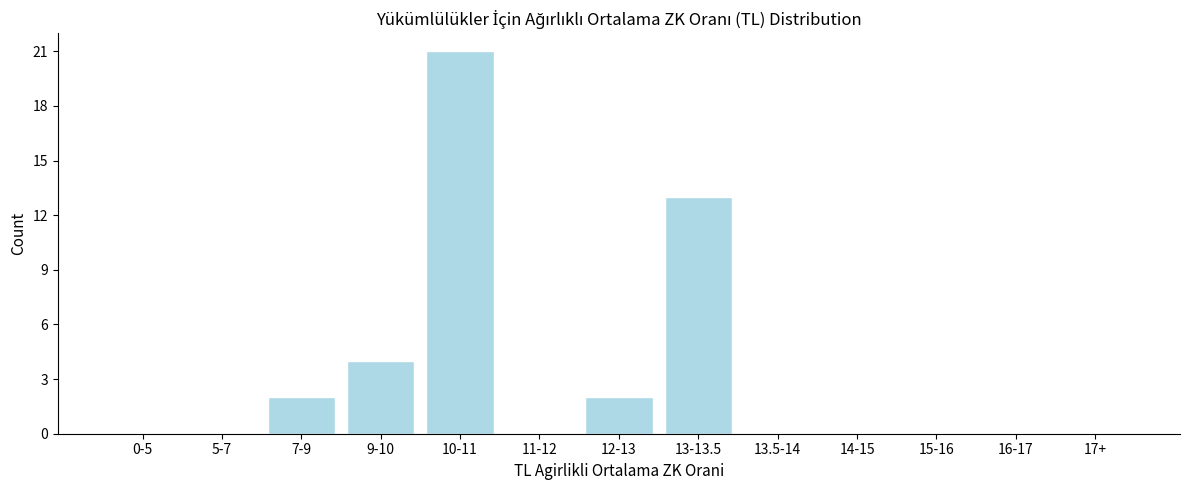

Reading left to right, transcribe all the data shown in this chart.

0-5=0	5-7=0	7-9=2	9-10=4	10-11=21	11-12=0	12-13=2	13-13.5=13	13.5-14=0	14-15=0	15-16=0	16-17=0	17+=0